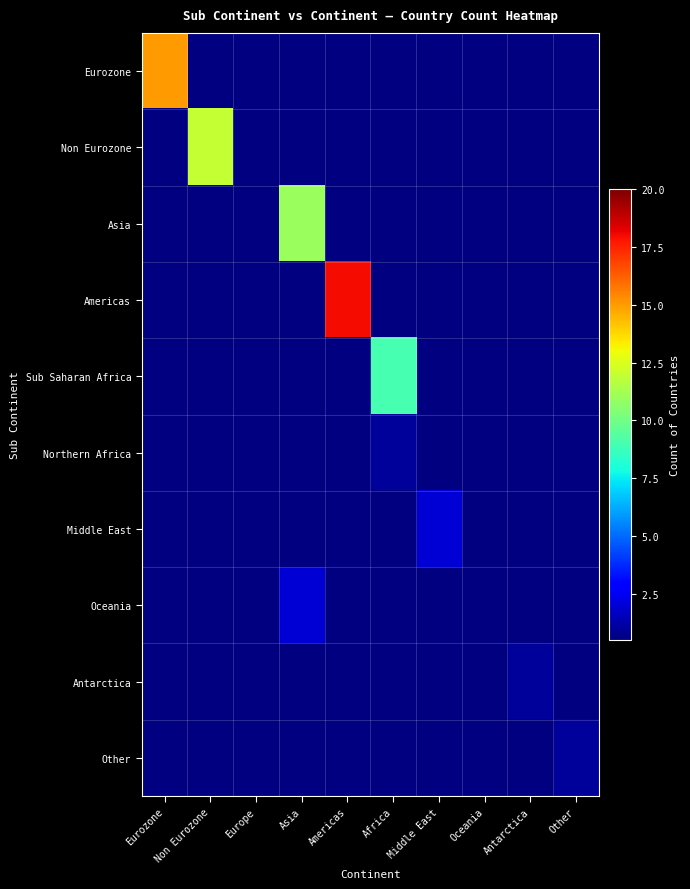

What is the total value across all series at Africa?

10